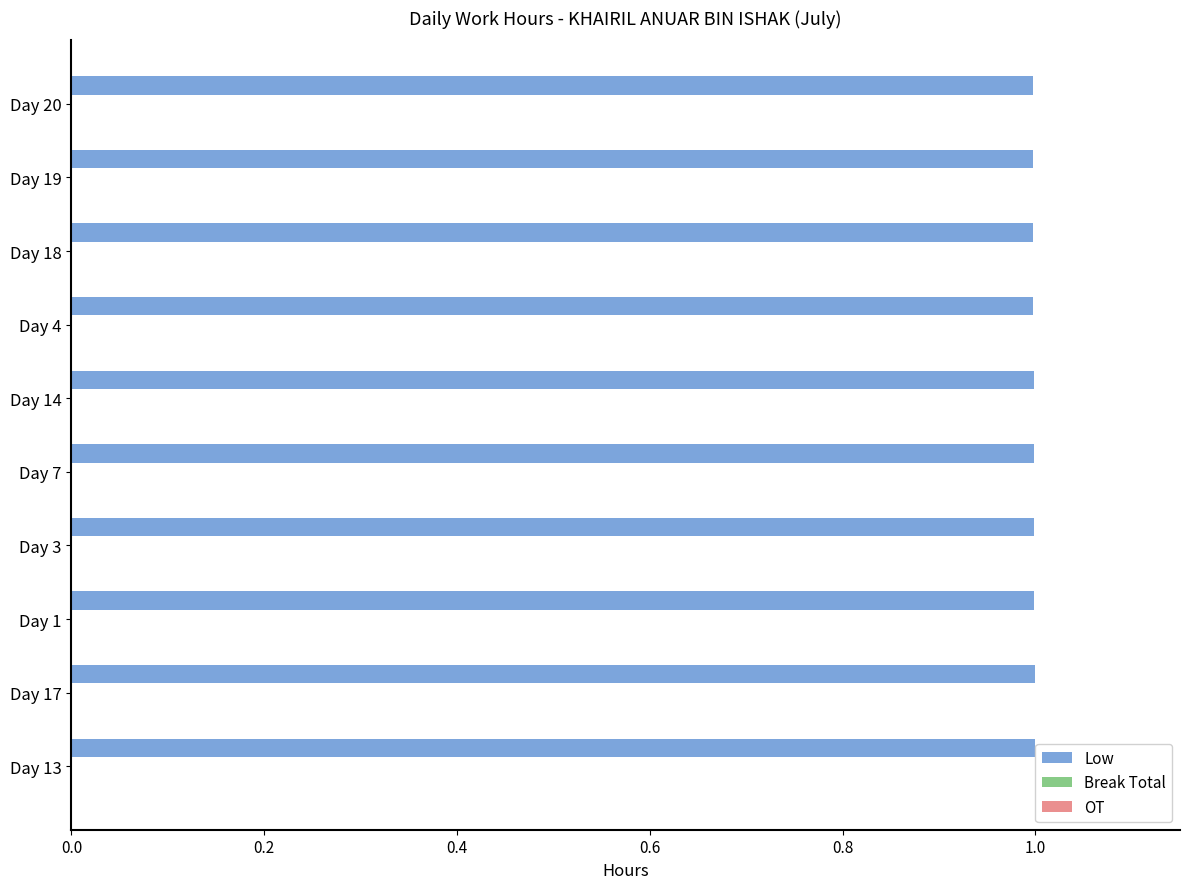

What is the maximum value shown in the chart?

1.0